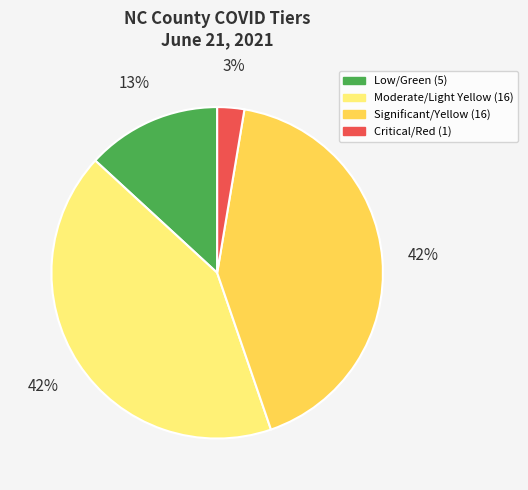

Count the number of slices in the pie.

4